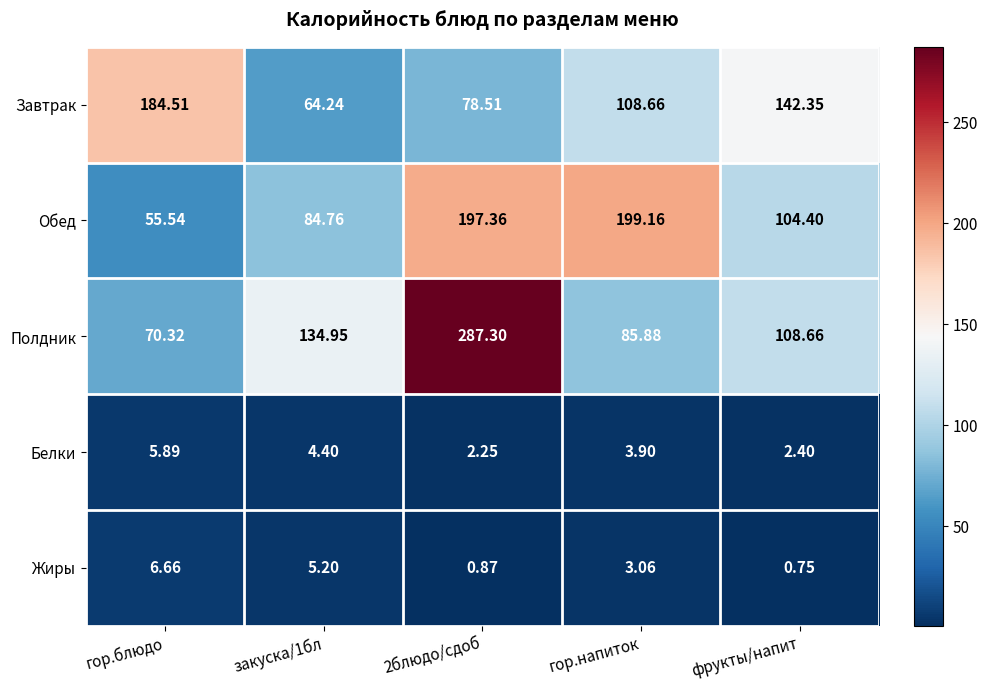

Which series has the largest total across all categories?

Полдник